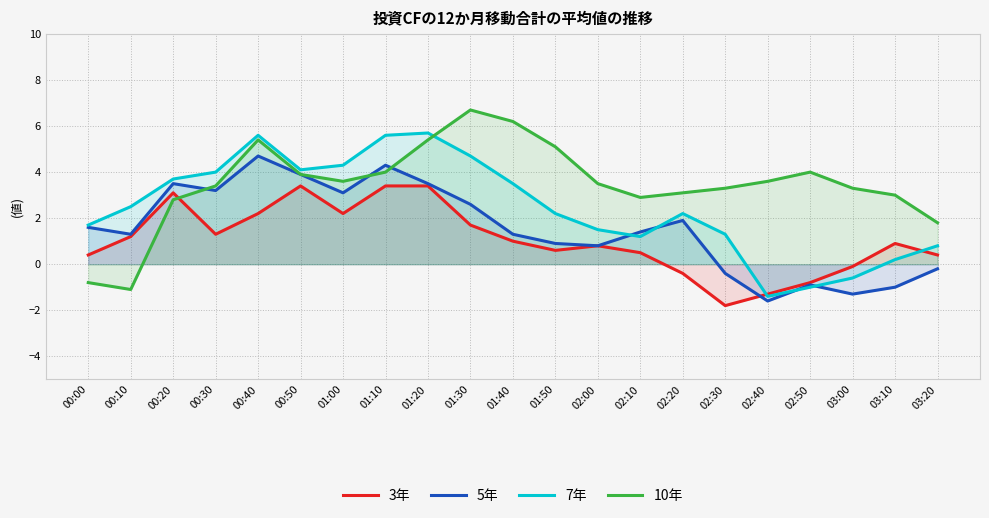

Which has a higher value, 02:00 or 02:10?

02:00